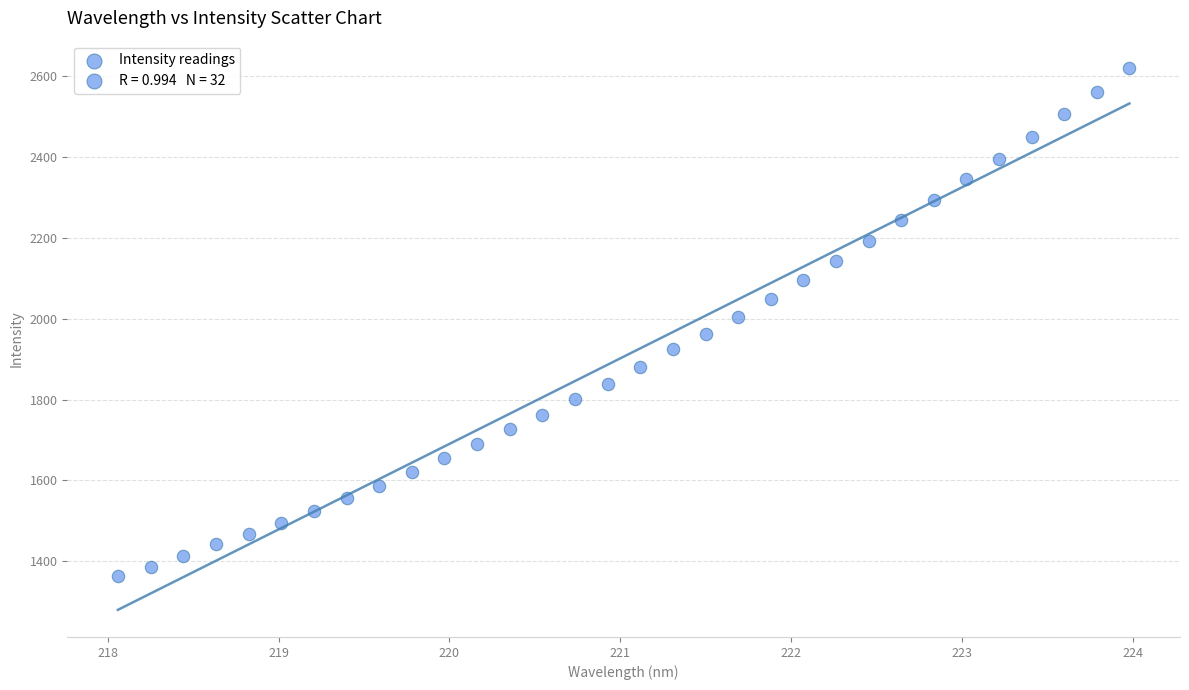

What is the range of Y values (max minus min)?

1257.9